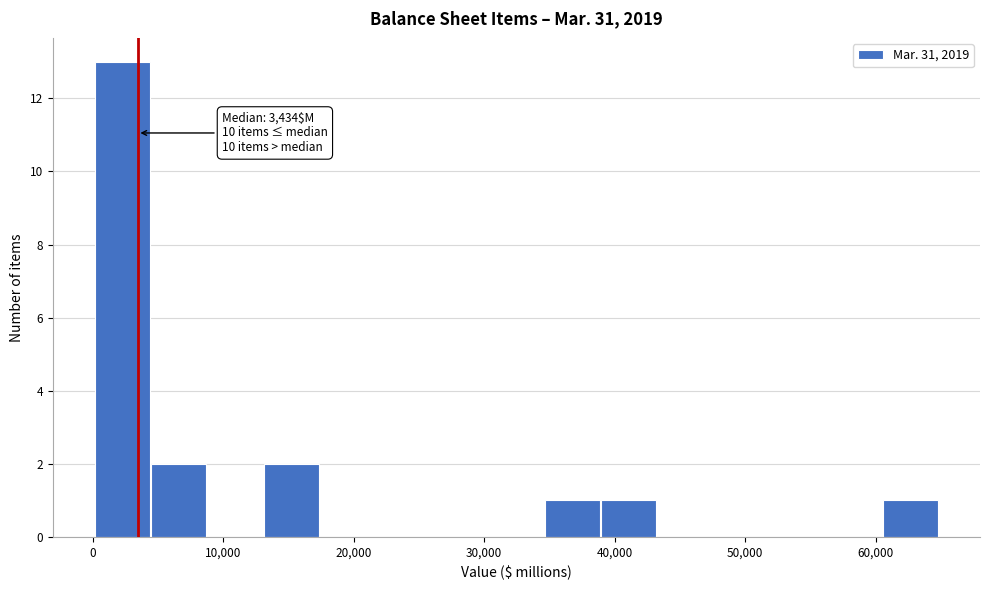

Over which range of the x-axis is the bar tallest?

0 to 4000